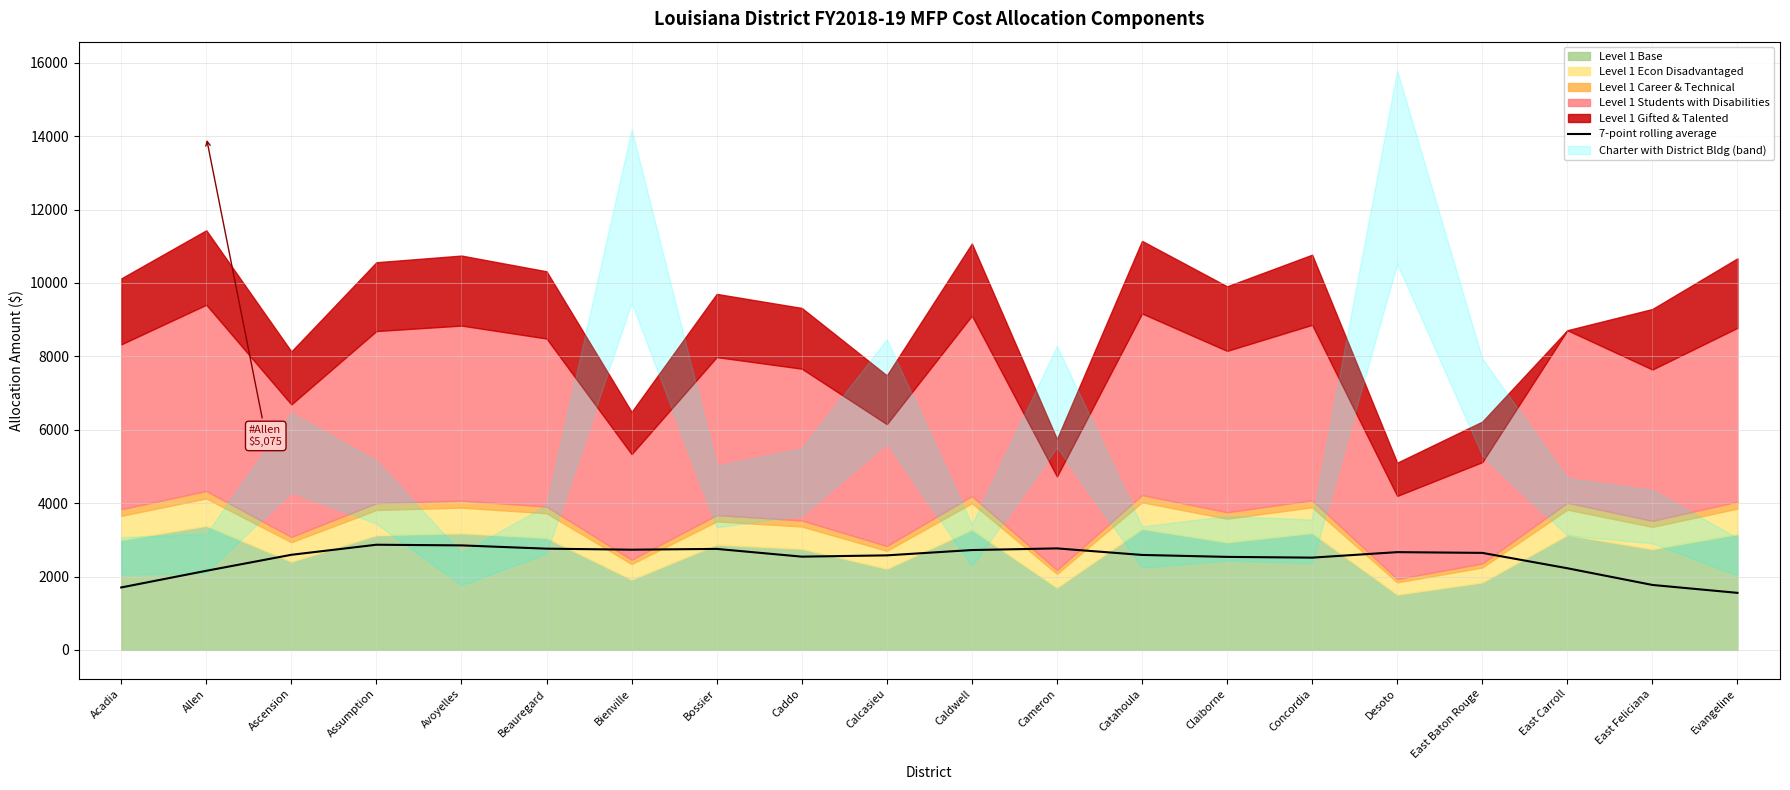

How many values are below 2591?

10